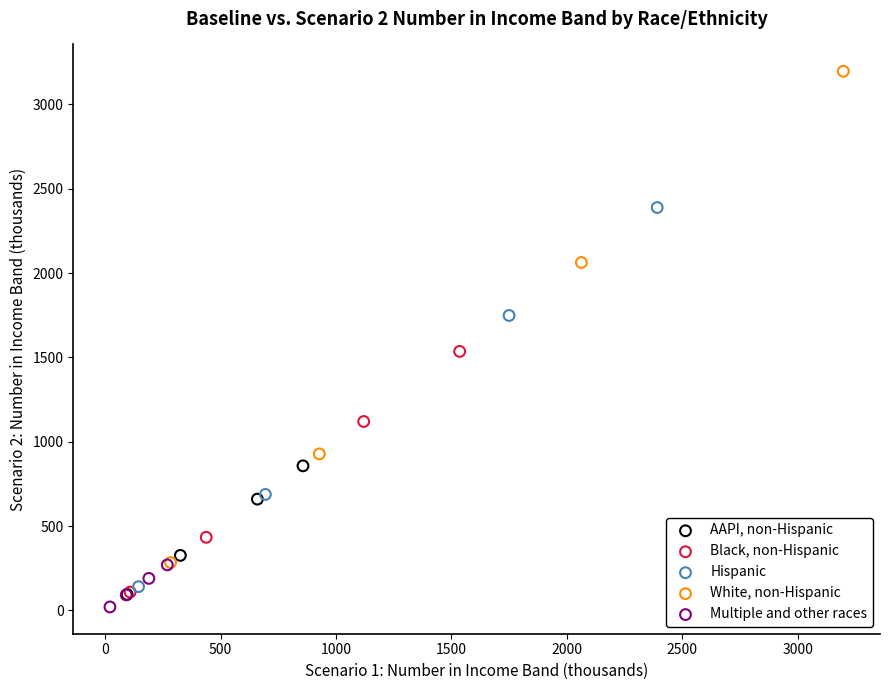

Which series contains the highest Y value?

White, non-Hispanic